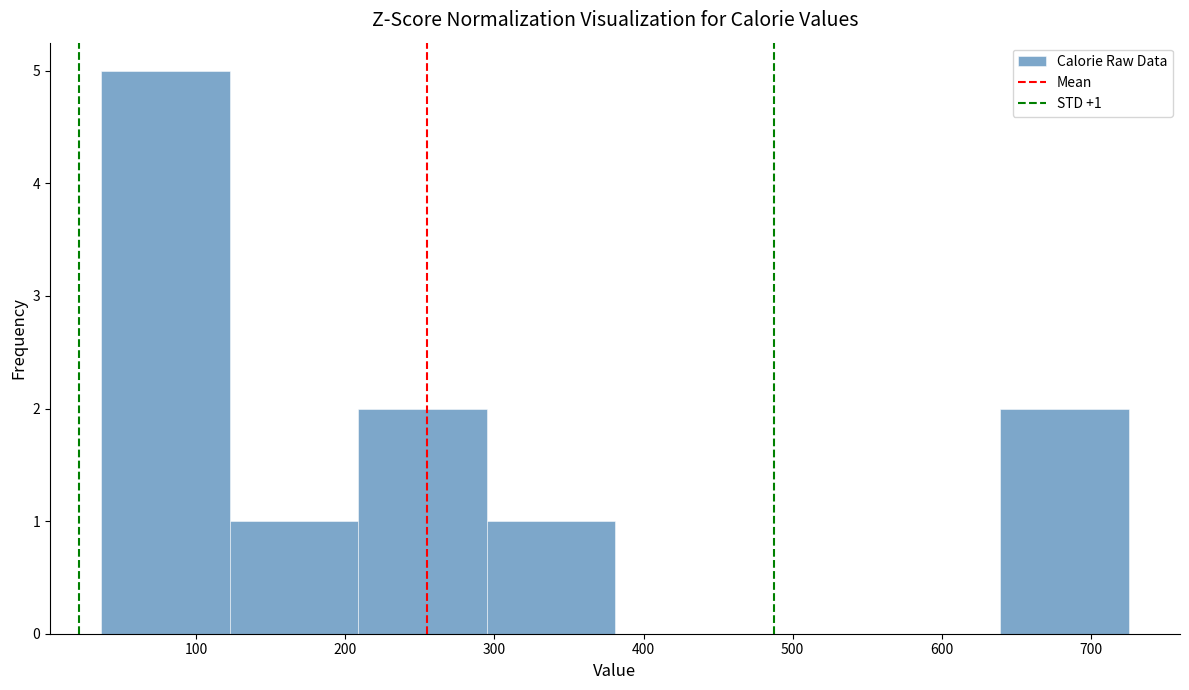

Over which range of the x-axis is the bar tallest?

40 to 120